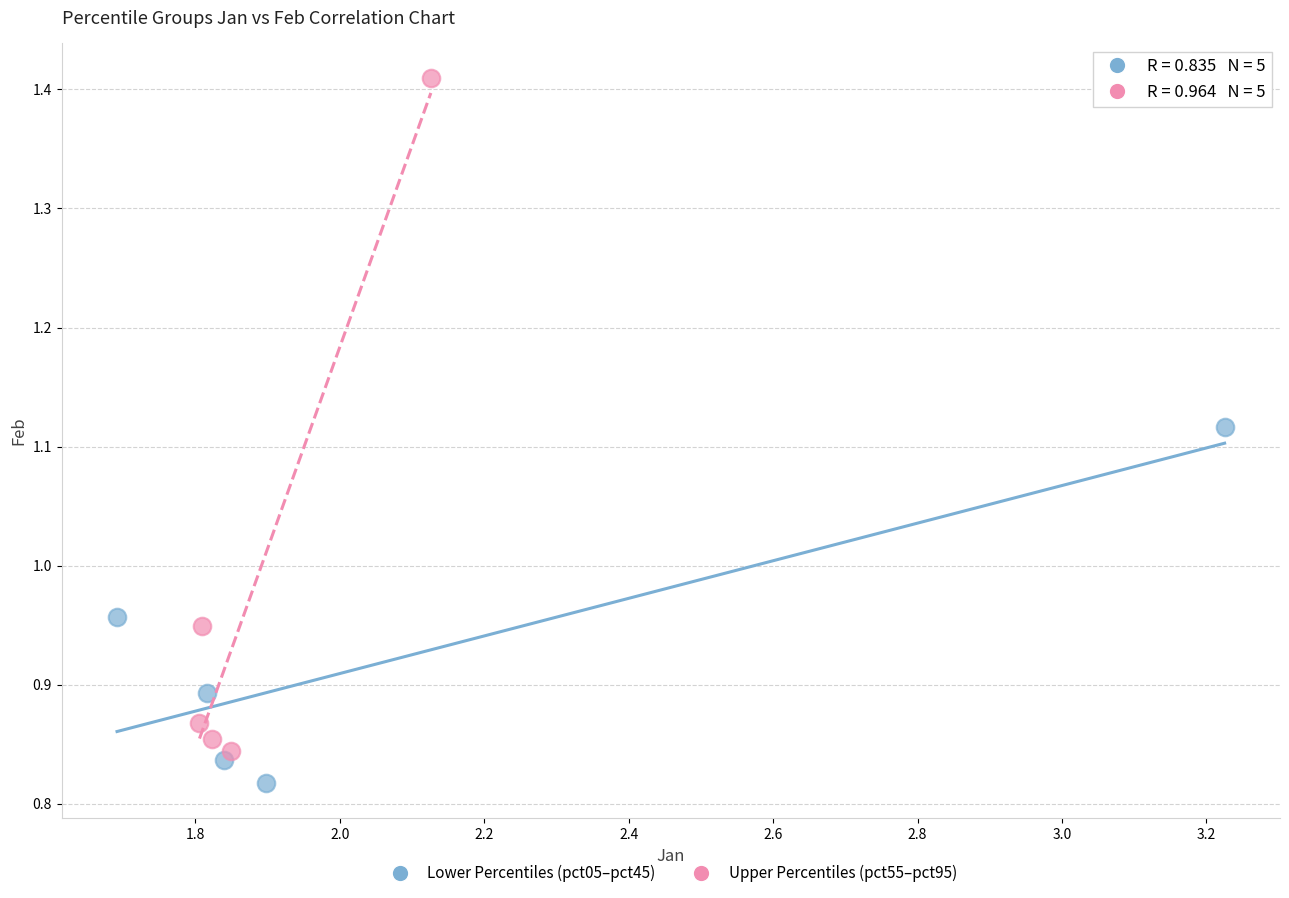

Which series has the widest spread of Y values?

Upper Percentiles (pct55–pct95)